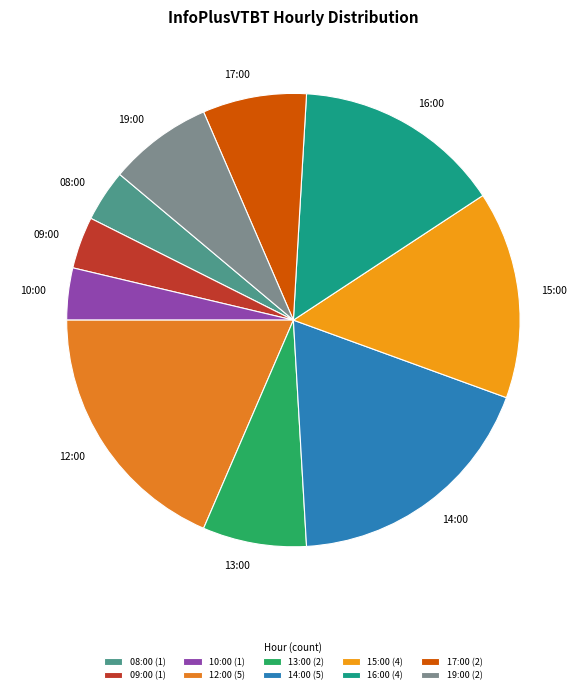

The 10:00 slice represents 4% of the pie. True or false?

True